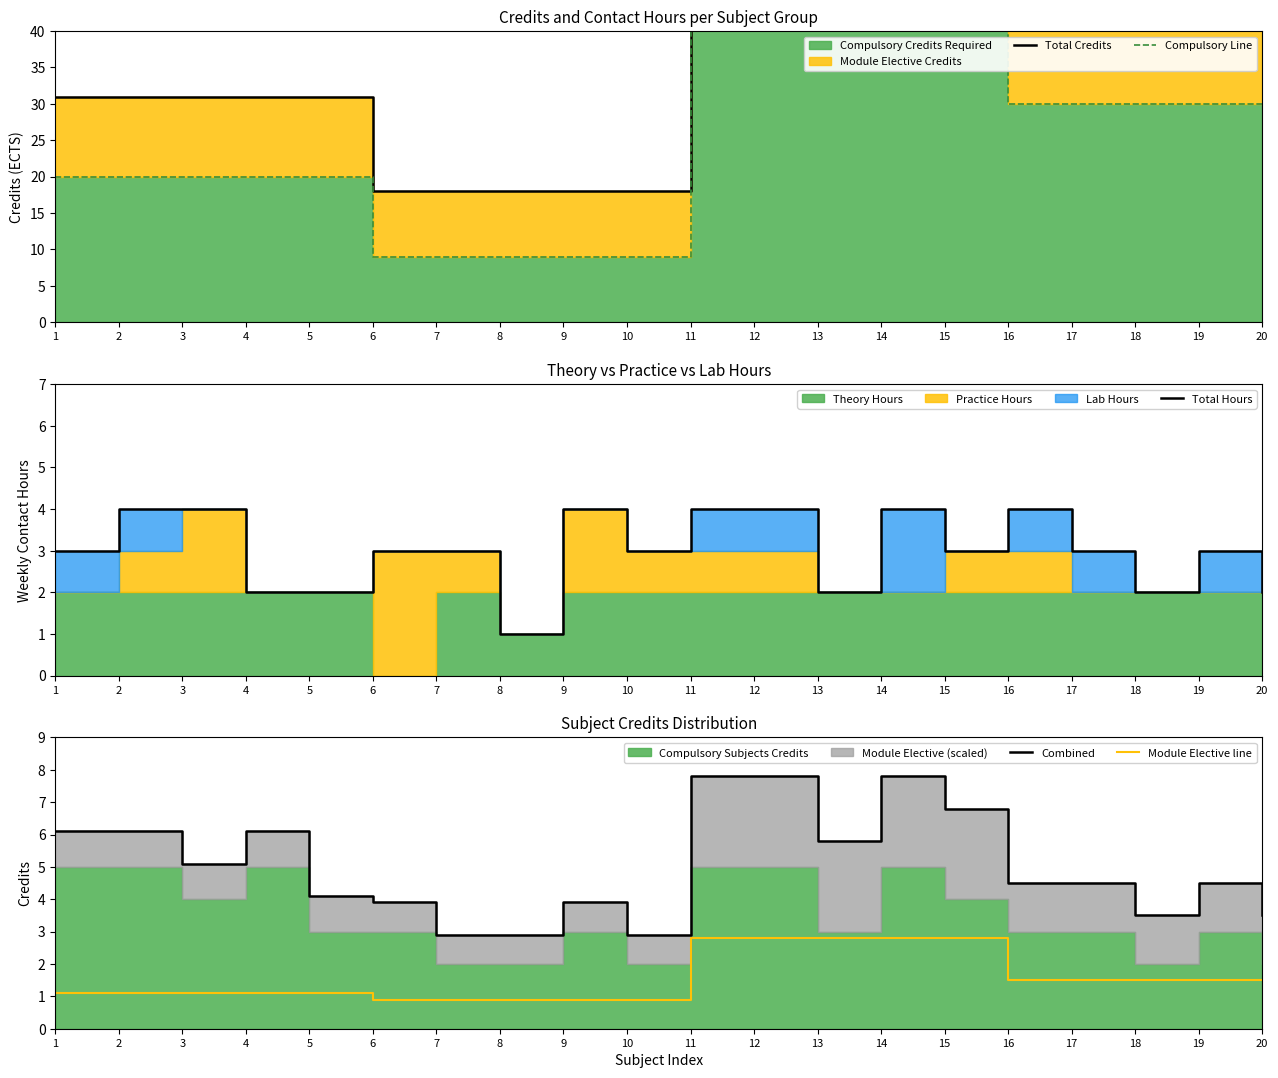

Count the number of categories in the chart.

20